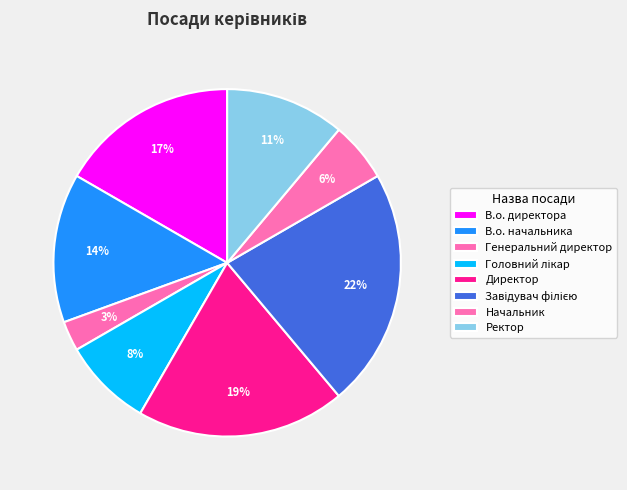

How many segments does this pie chart have?

8